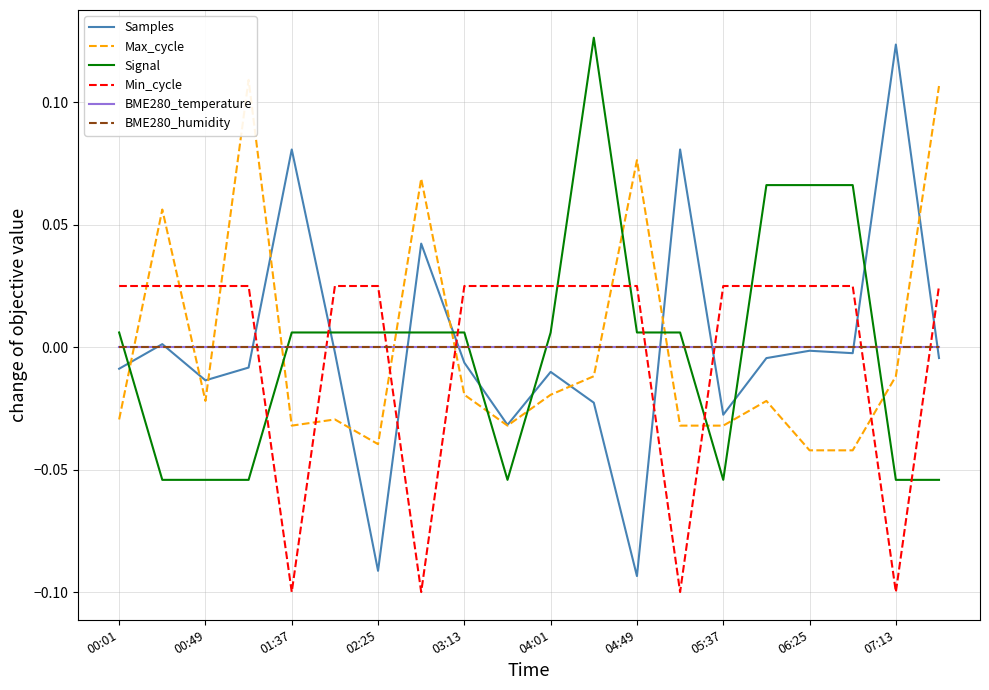

How many negative values does the Signal series have?

7